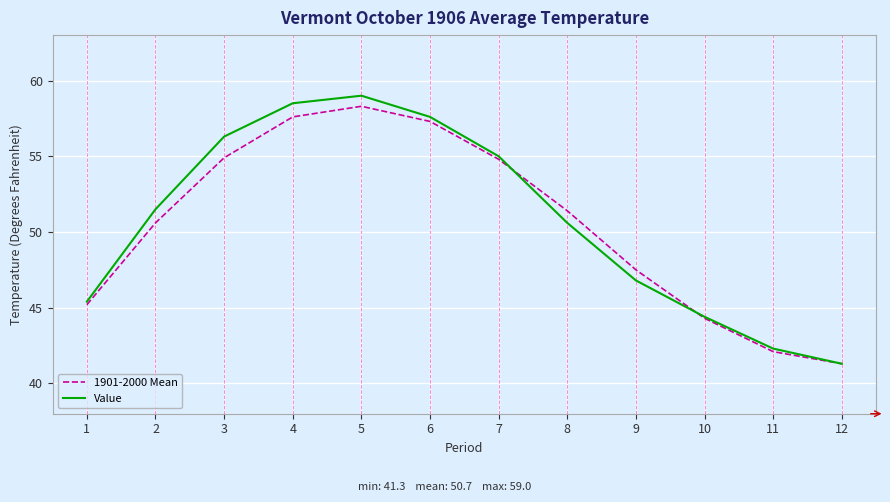

At which category does the chart reach its peak across all series?

5